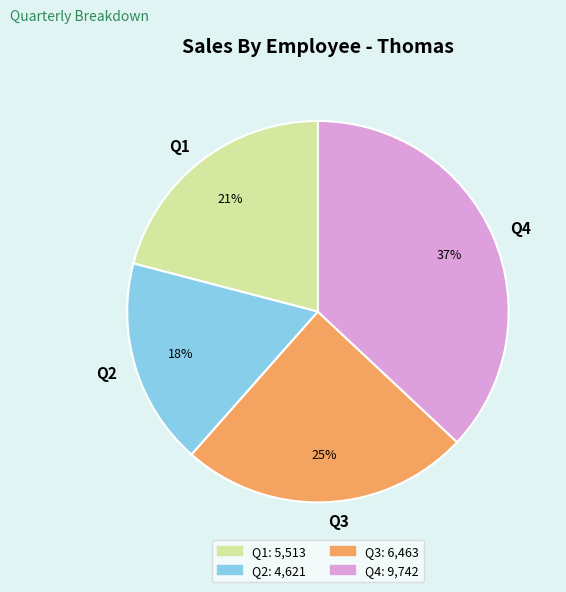

Is there a majority slice in this chart?

No